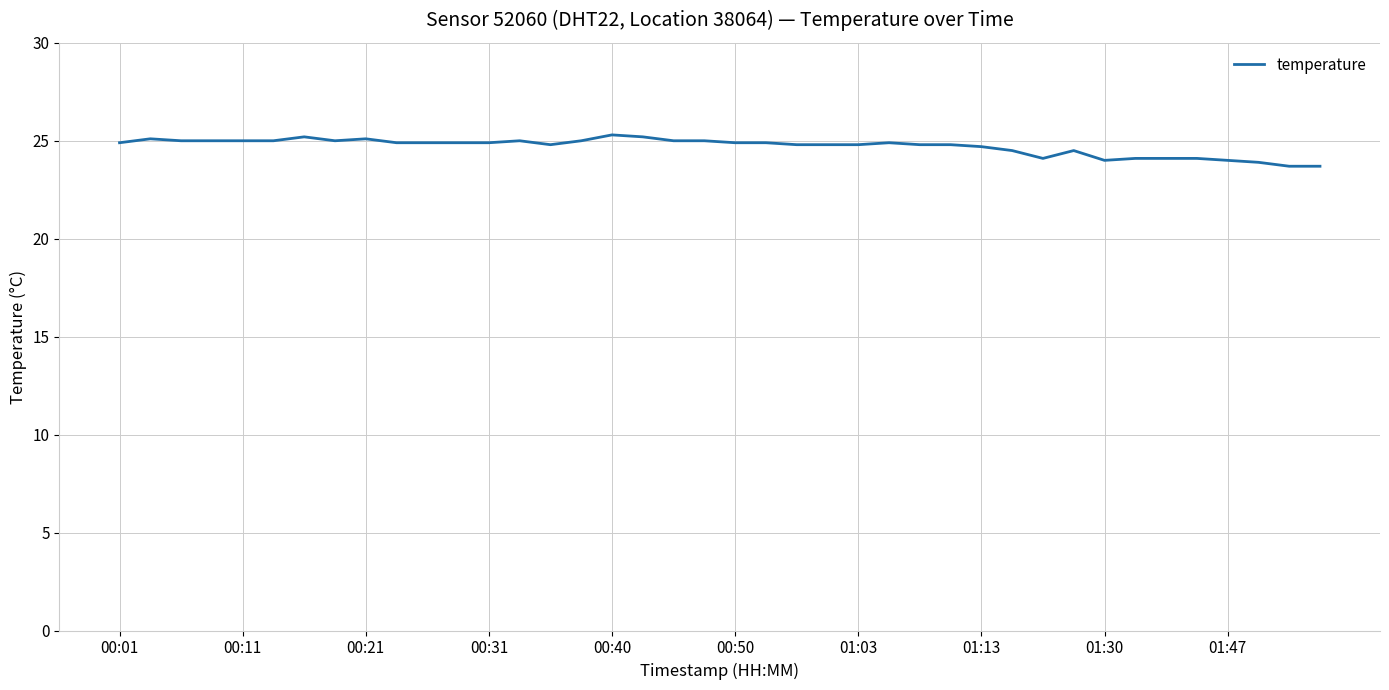

What is the maximum value shown in the chart?

25.3